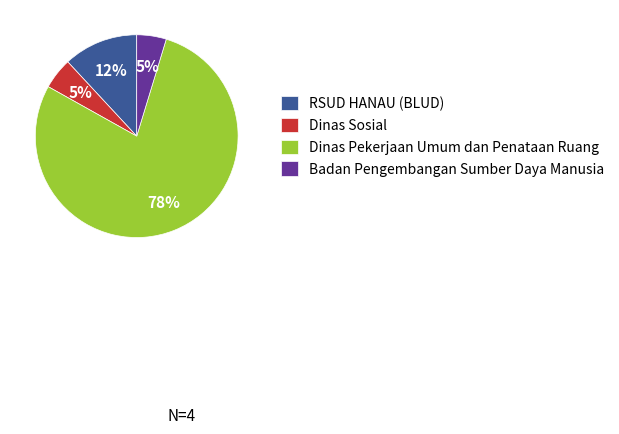

Which has a higher value, Dinas Pekerjaan Umum dan Penataan Ruang or Badan Pengembangan Sumber Daya Manusia?

Dinas Pekerjaan Umum dan Penataan Ruang